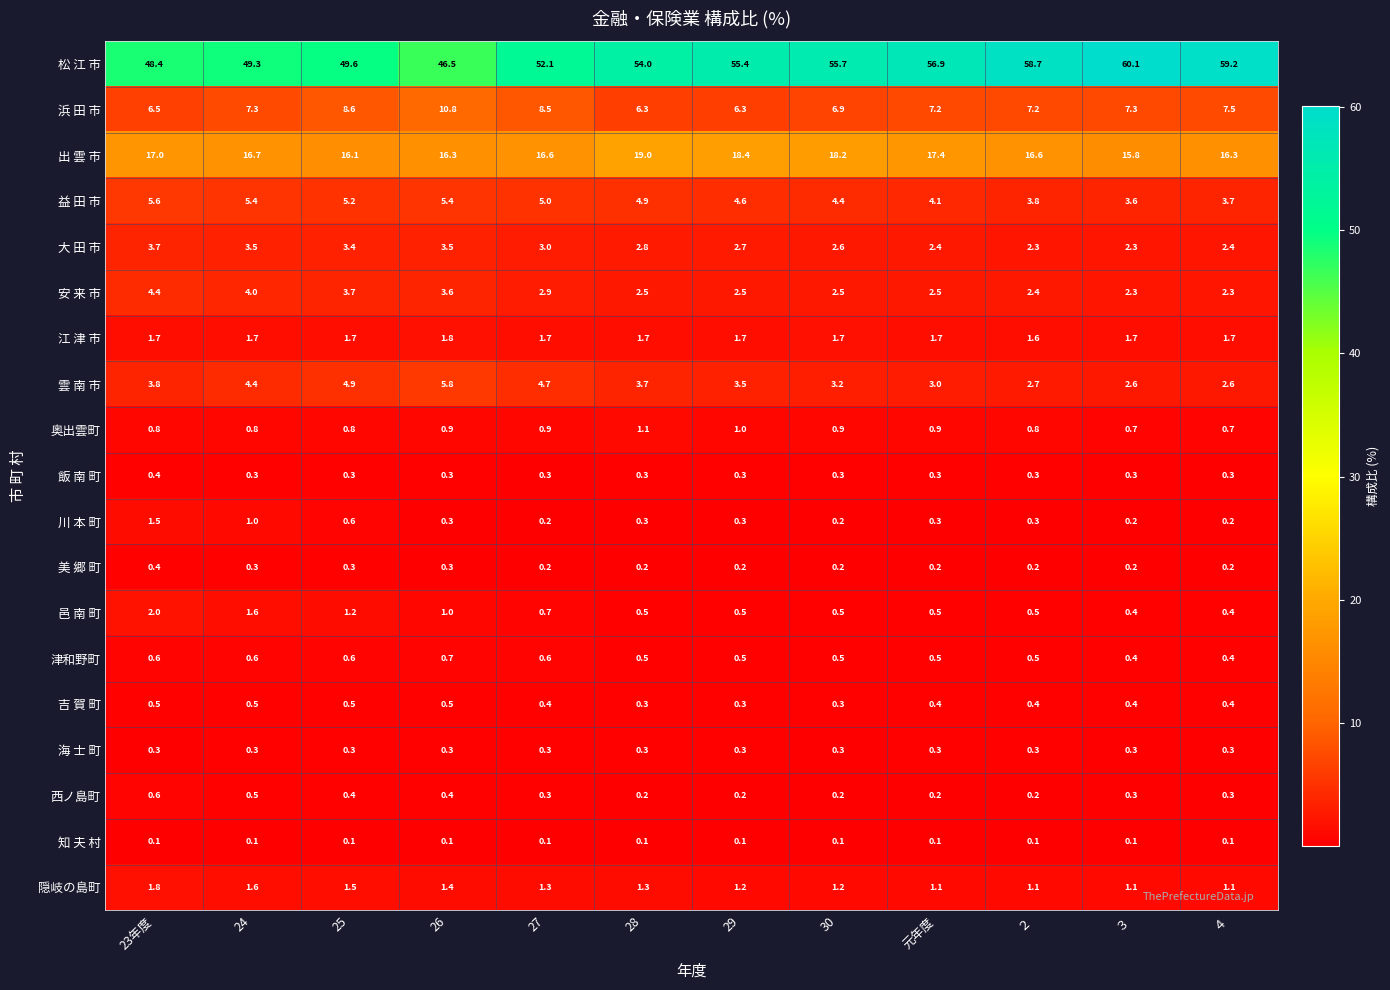

What is the lowest value of the 津和野町 series?

0.4